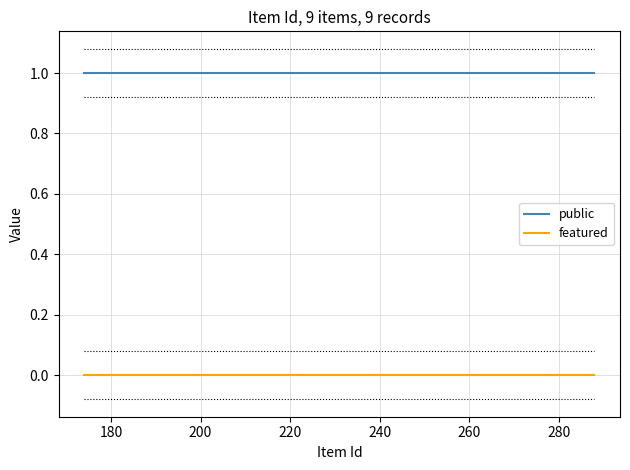

Reading right to left, list all the values displayed in this chart.

public: 1	1	1	1	1	1	1	1	1
featured: 0	0	0	0	0	0	0	0	0